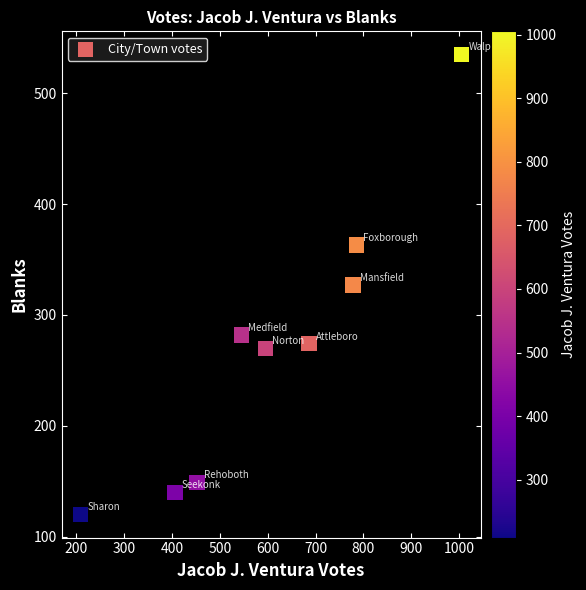

What is the range of Y values (max minus min)?

415